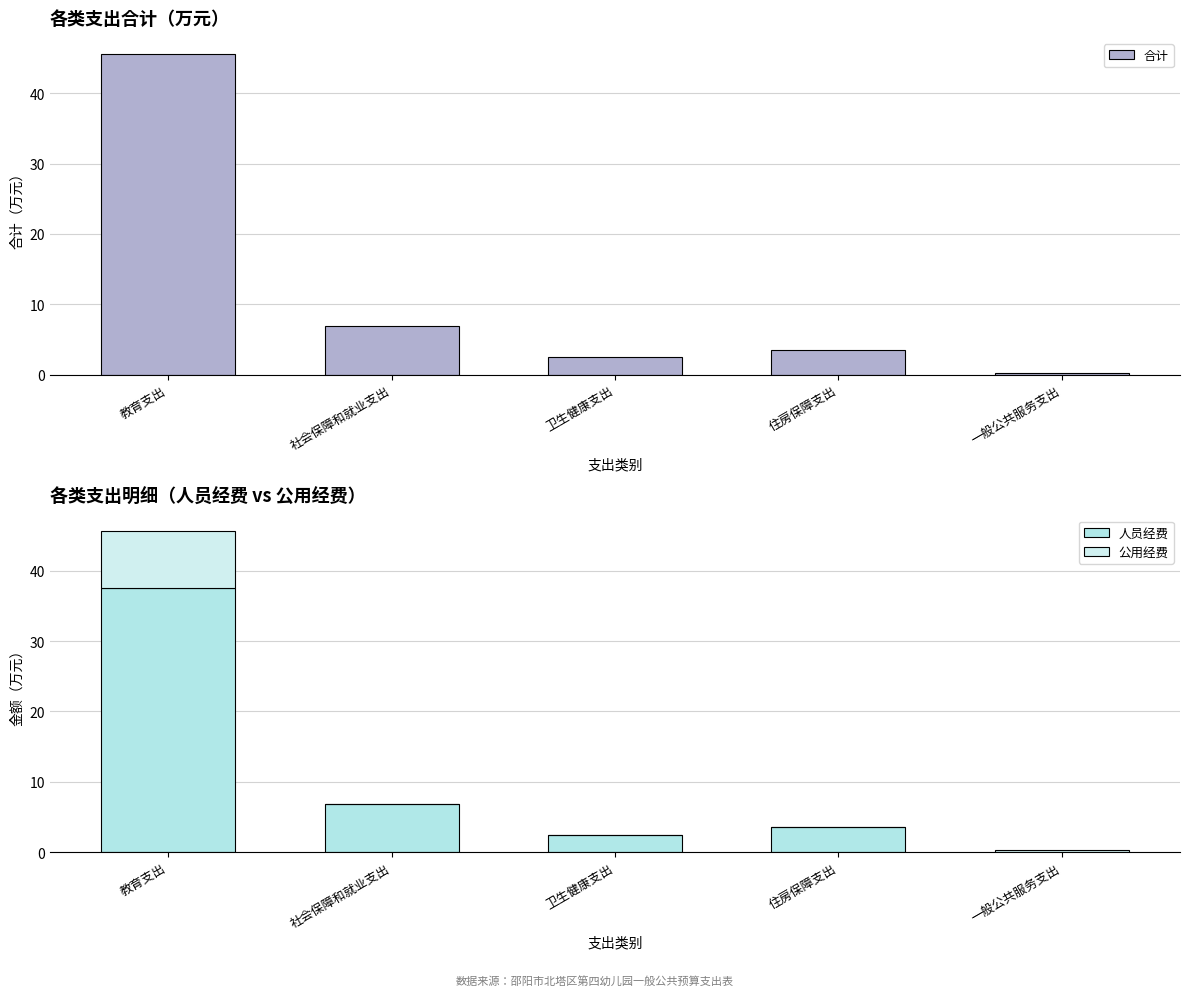

How many distinct data groups are displayed?

3